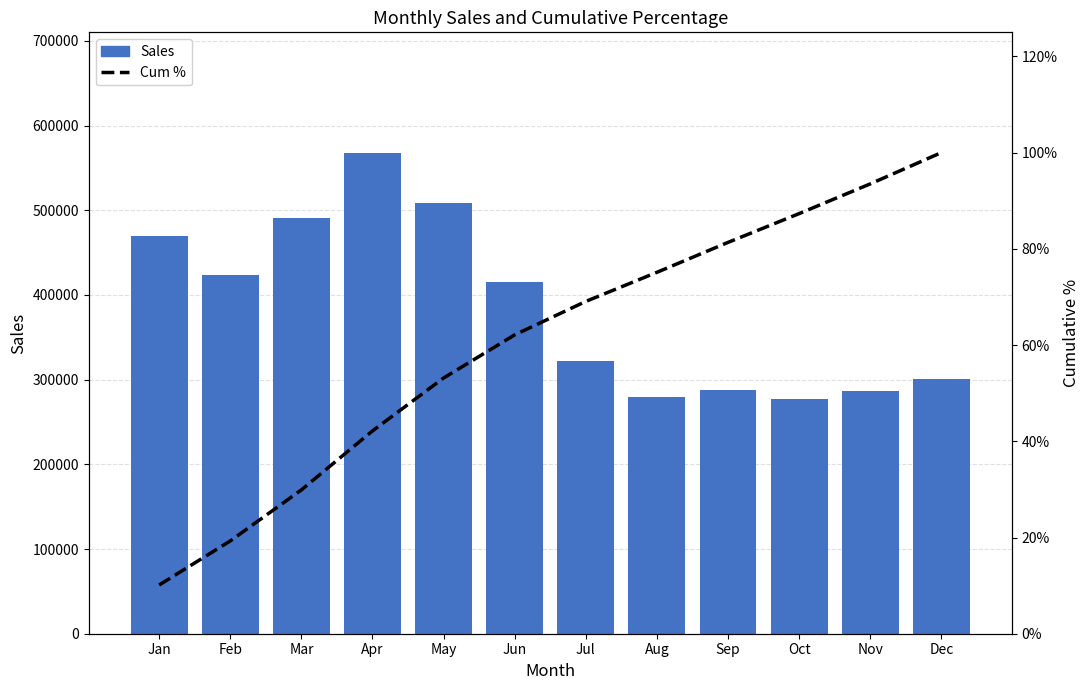

How many values in the Sales series exceed 415000?

5